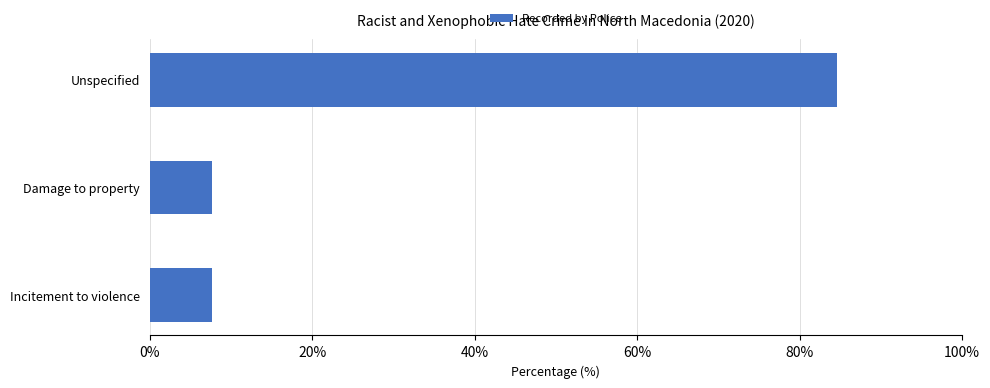

What is the minimum value shown in the chart?

7.7